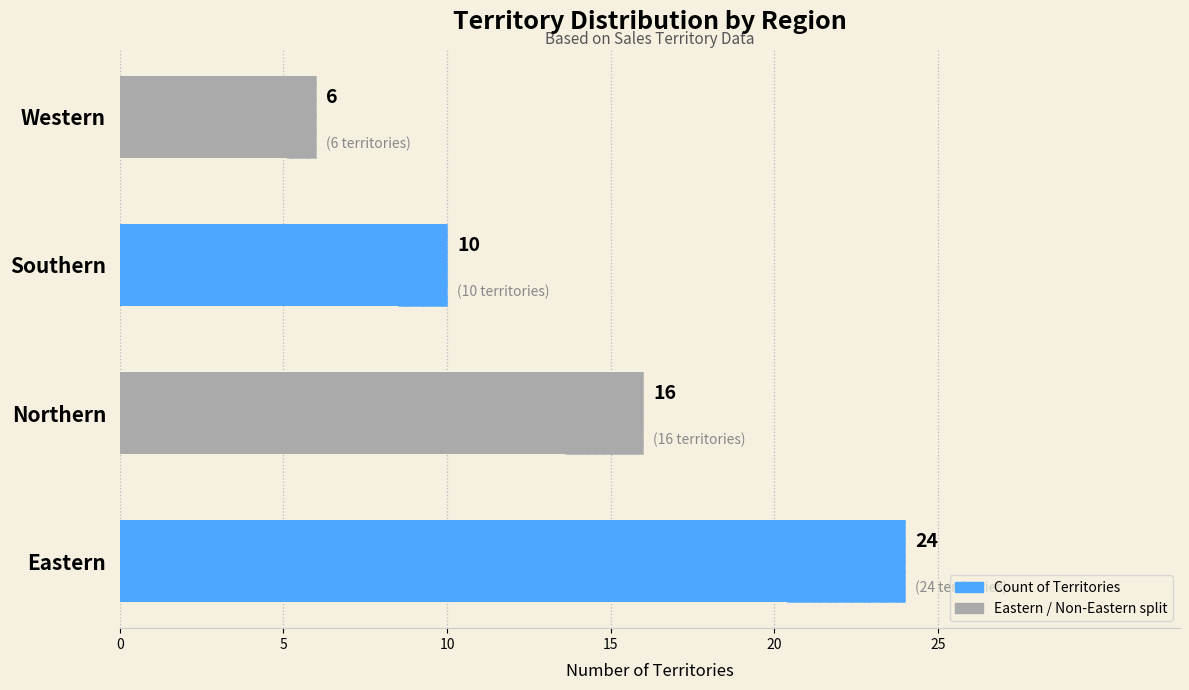

What is the average value?

14